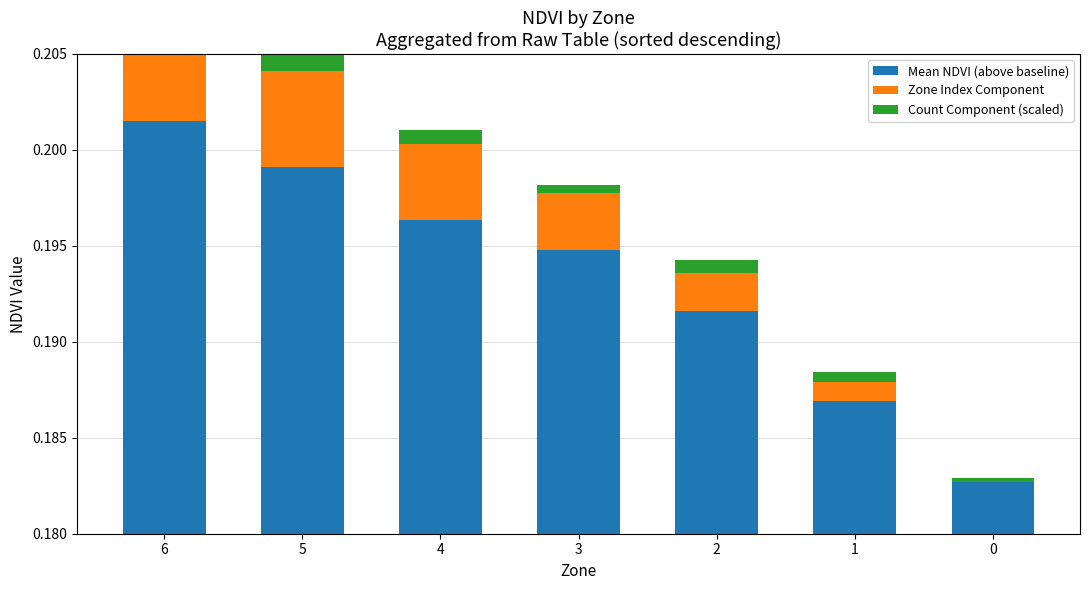

Count the number of data series in this chart.

3